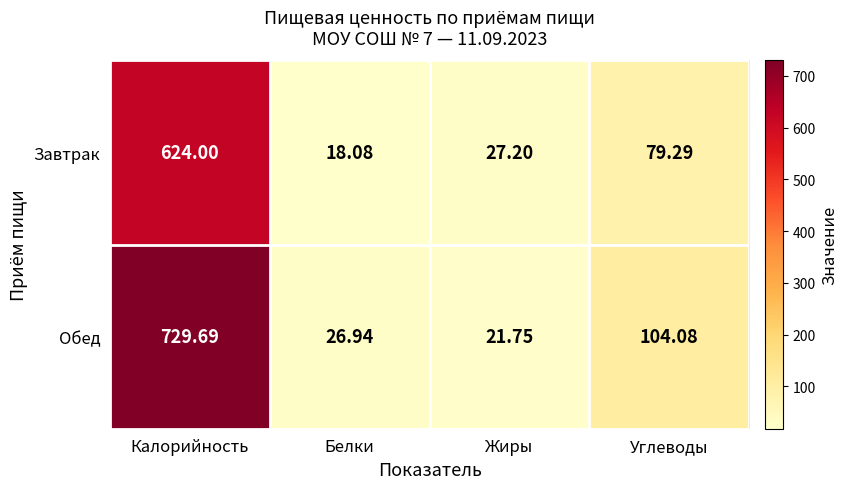

At which label is Завтрак closest to 321?

Углеводы